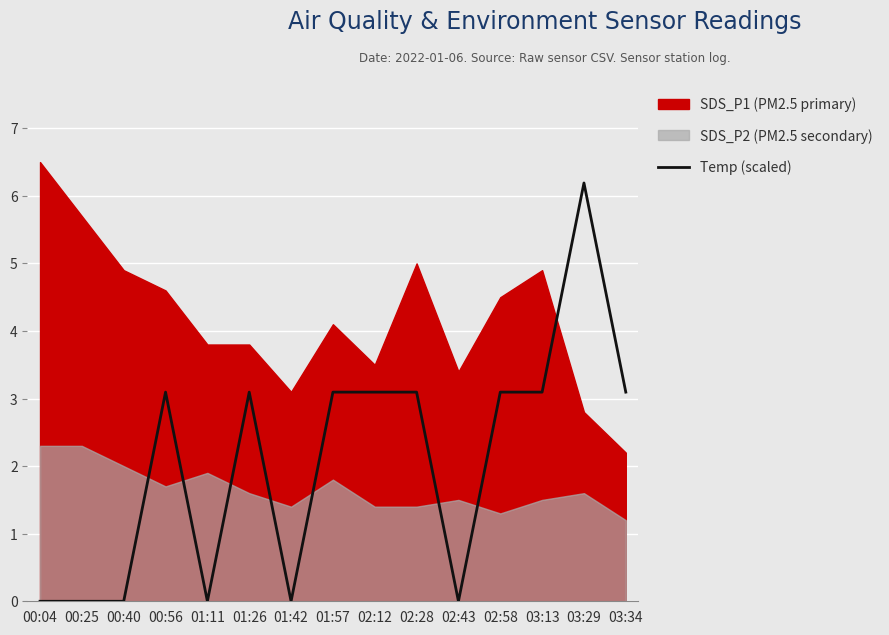

True or false: there are more than 2 points higher than both neighbors.

True